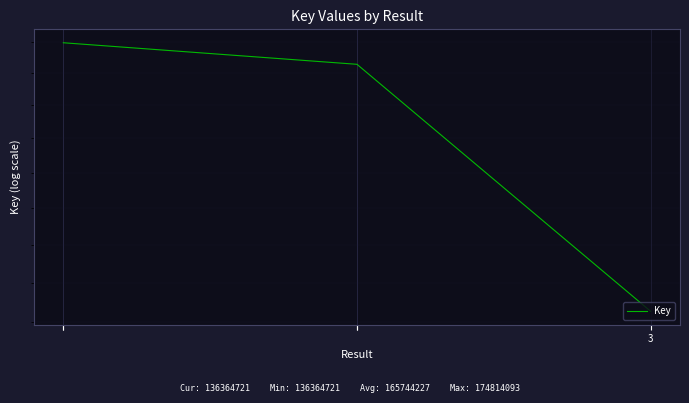

Which has a higher value, 4 or 1?

1